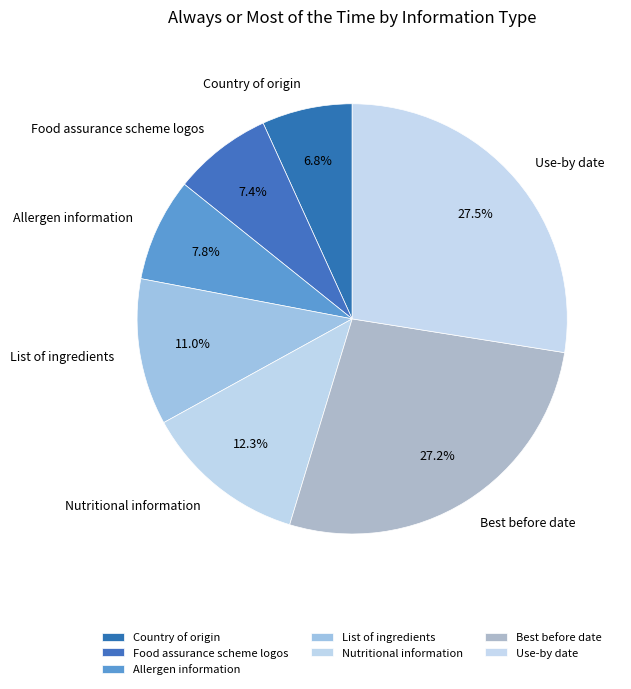

To the nearest percent, what is the combined percentage of List of ingredients and Best before date?

38%